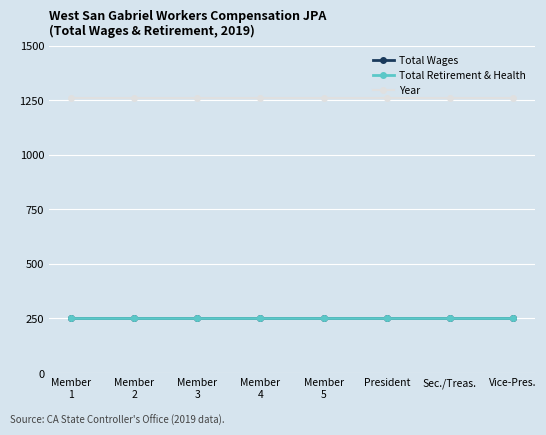

Is this an area chart (filled region under the line)?

No